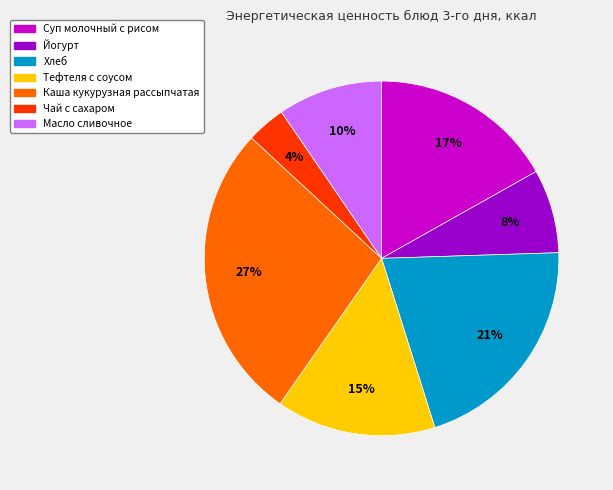

Combined, do Каша кукурузная рассыпчатая and Суп молочный с рисом account for over 50%?

No